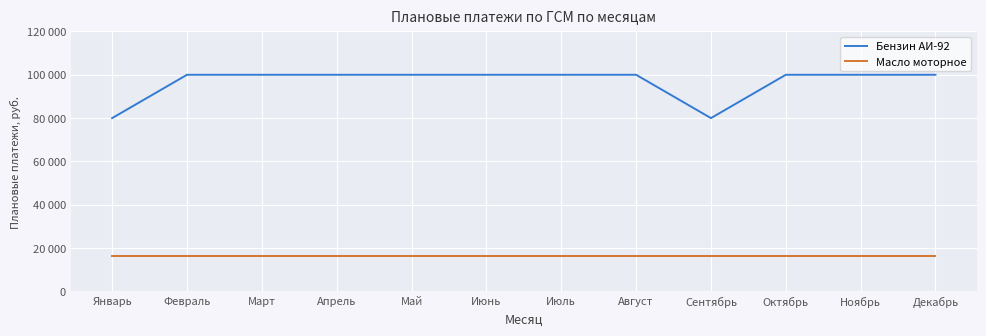

Does the chart display data point markers on the line(s)?

No